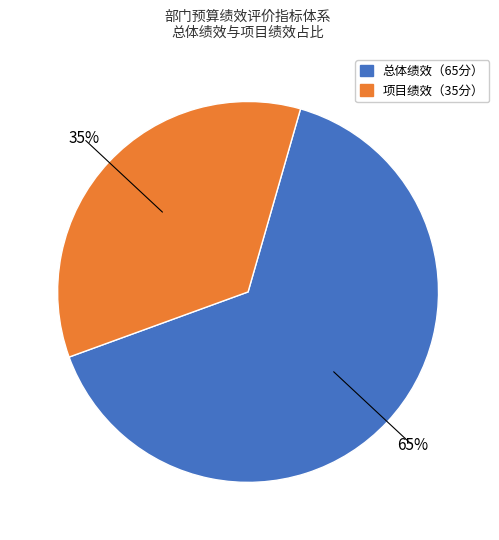

How many segments does this pie chart have?

2